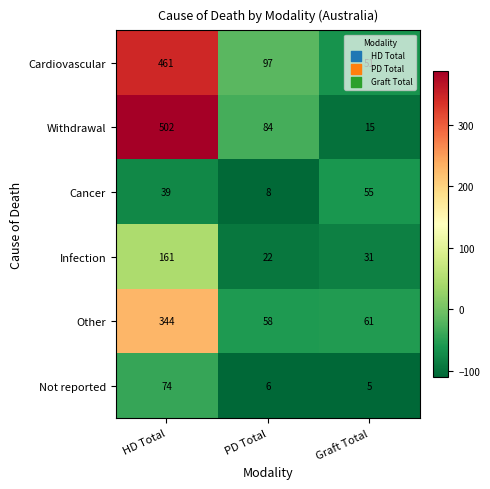

How many data points in Other are less than 61?

1